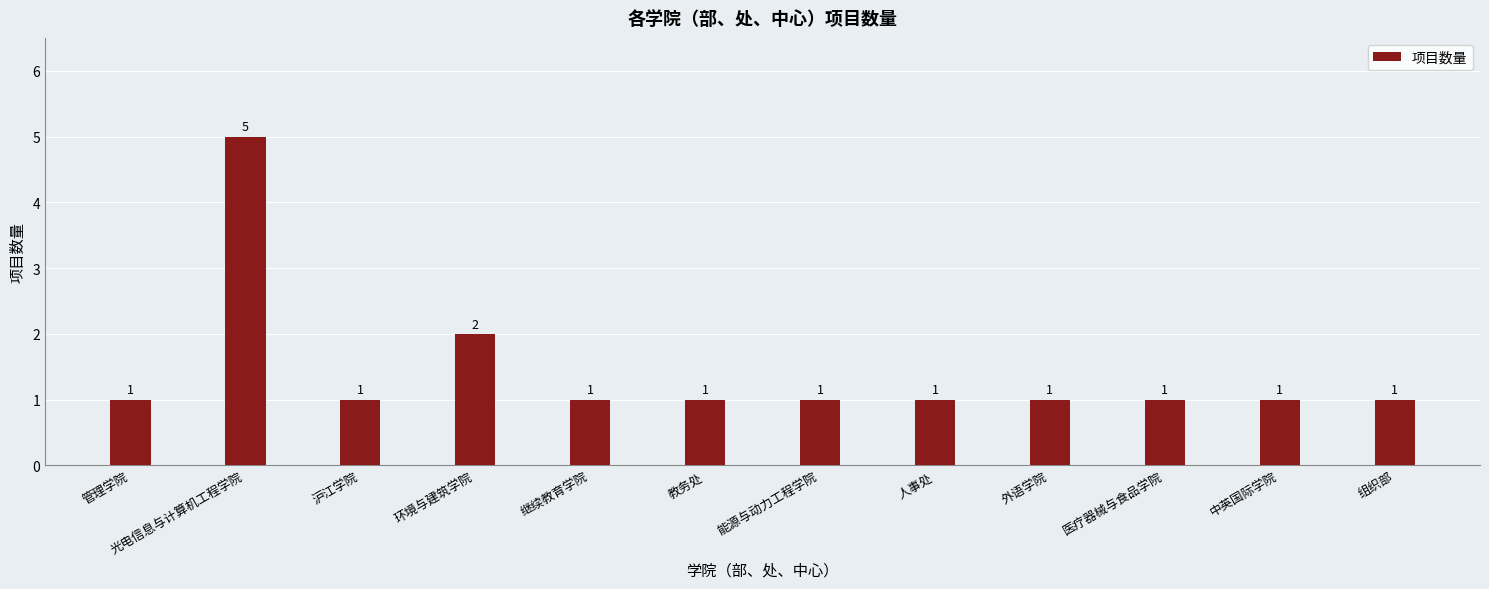

Is it true that the value at 光电信息与计算机工程学院 is 5?

True